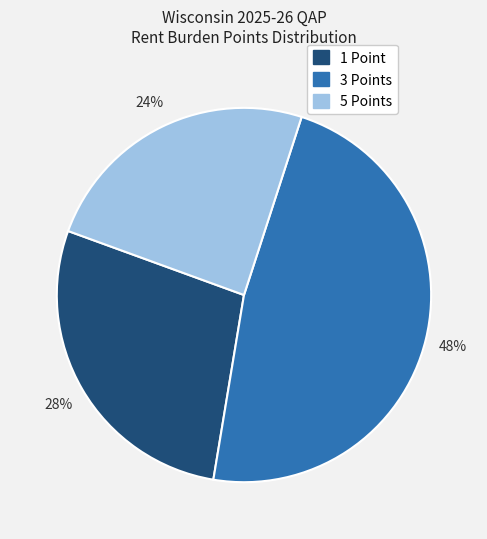

How many slices are in this pie chart?

3